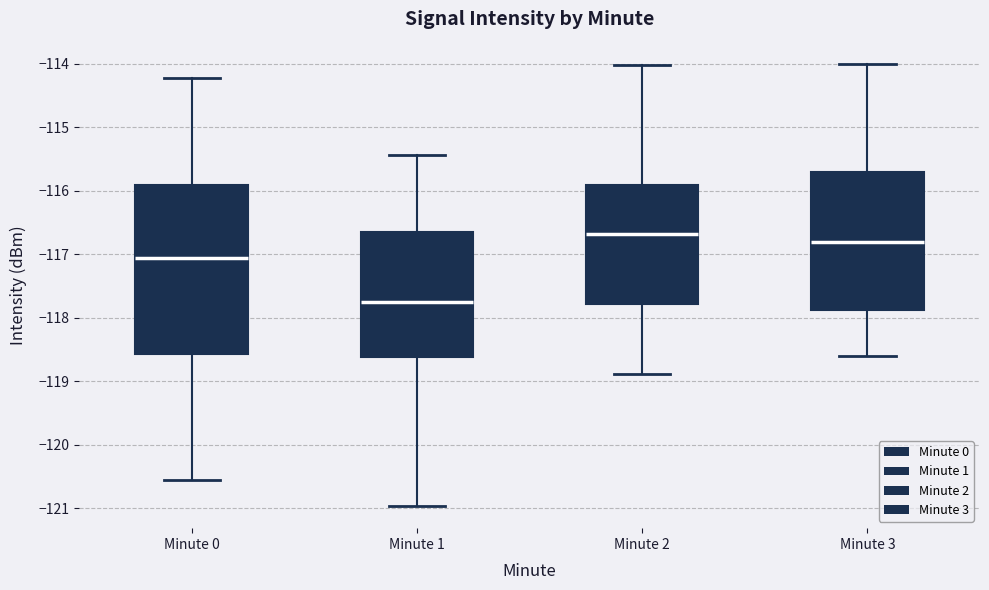

Where does the upper whisker of the box for Minute 1 end on the y-axis? The values are not printed on the chart, so give them approximately, as read against the axis.

-115.4